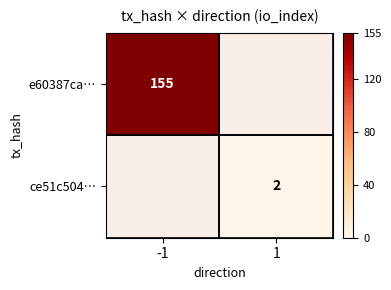

At how many categories does at least one series exceed 88?

1